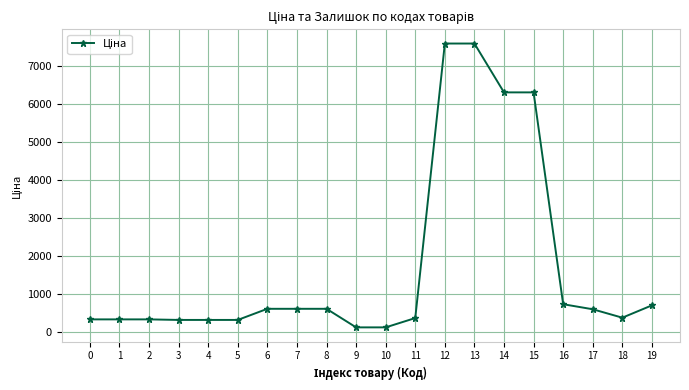

What is the sum of the values at 19 and 13?

8290.8